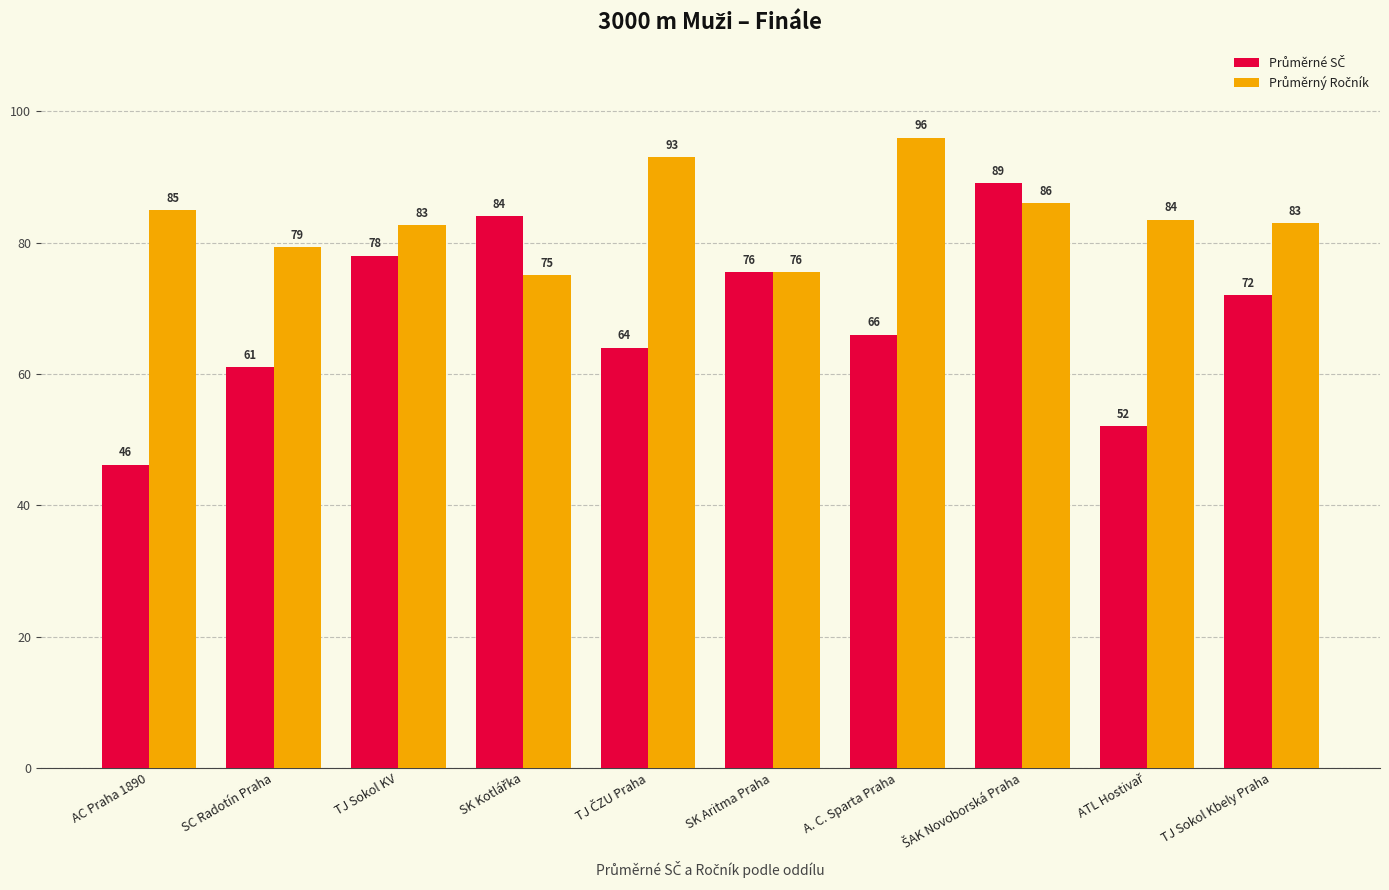

What is the greatest value displayed?

96.0